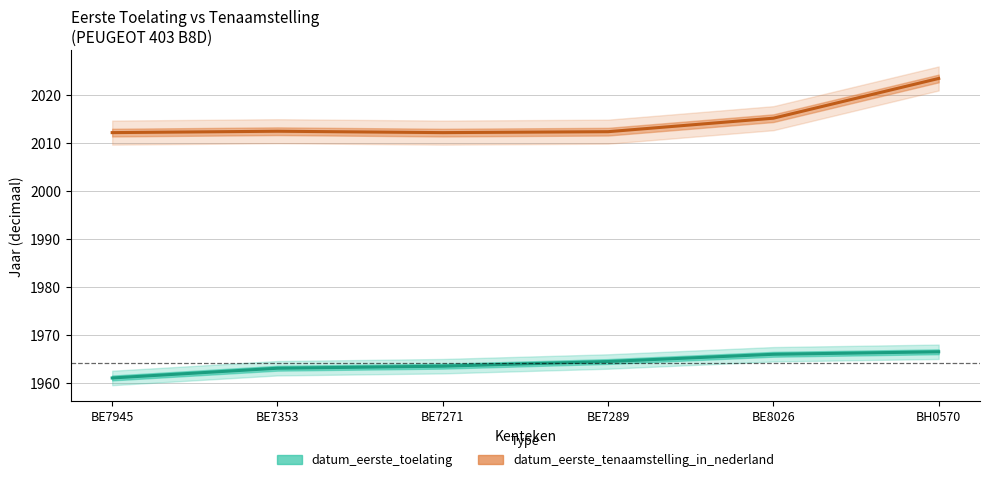

How many values in the datum_eerste_toelating series exceed 1964?

3